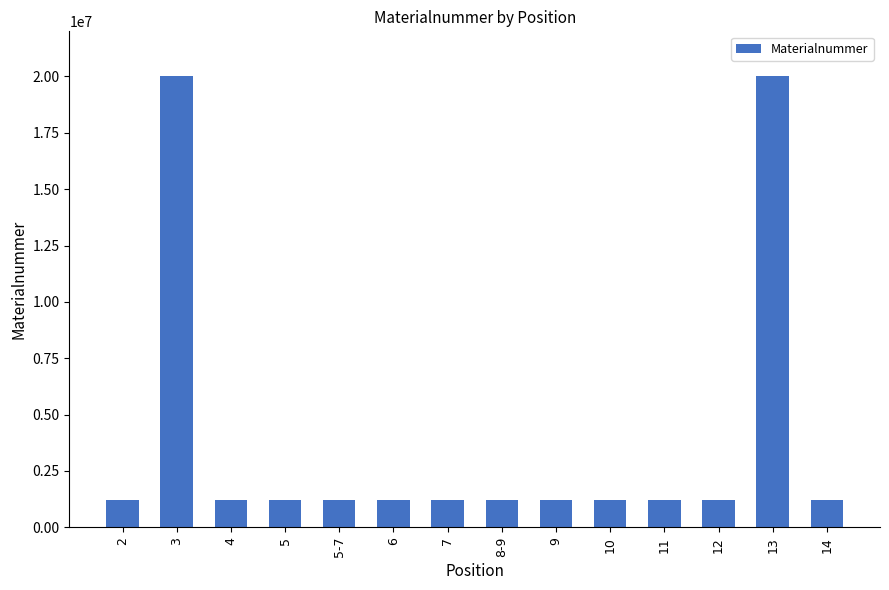

What is the difference between the second highest and minimum values?

18781914